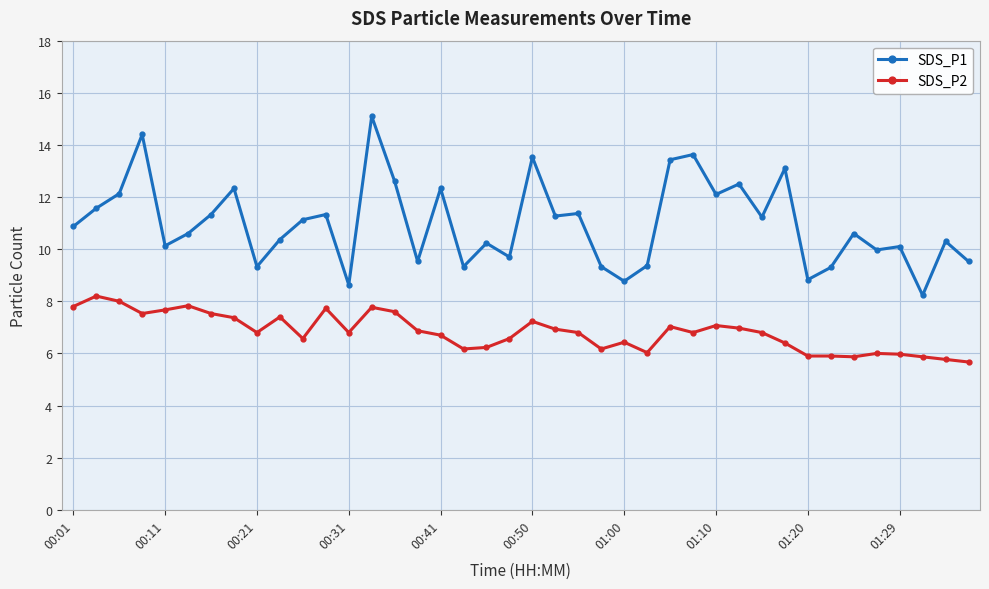

True or false: SDS_P2 and SDS_P1 cross at least once.

False